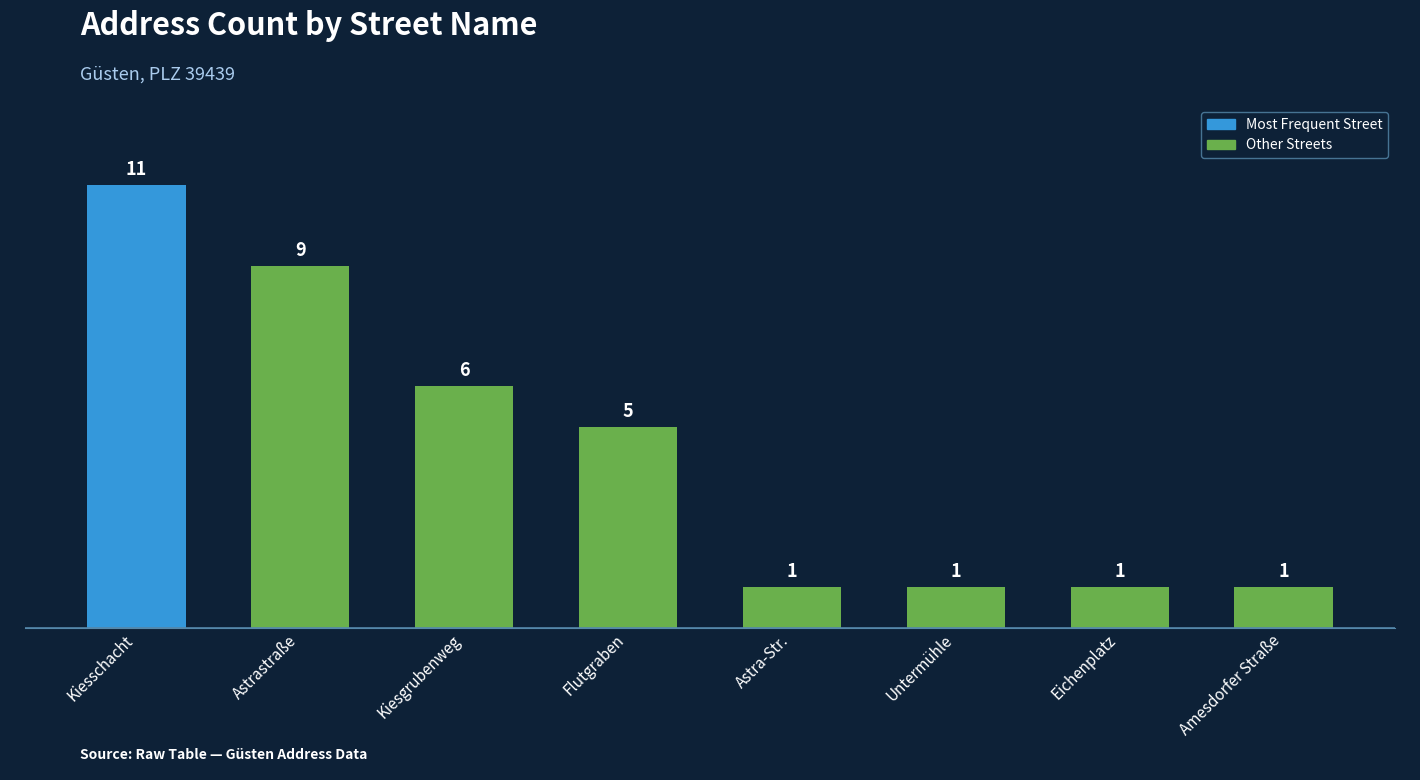

How many values are below 5?

4